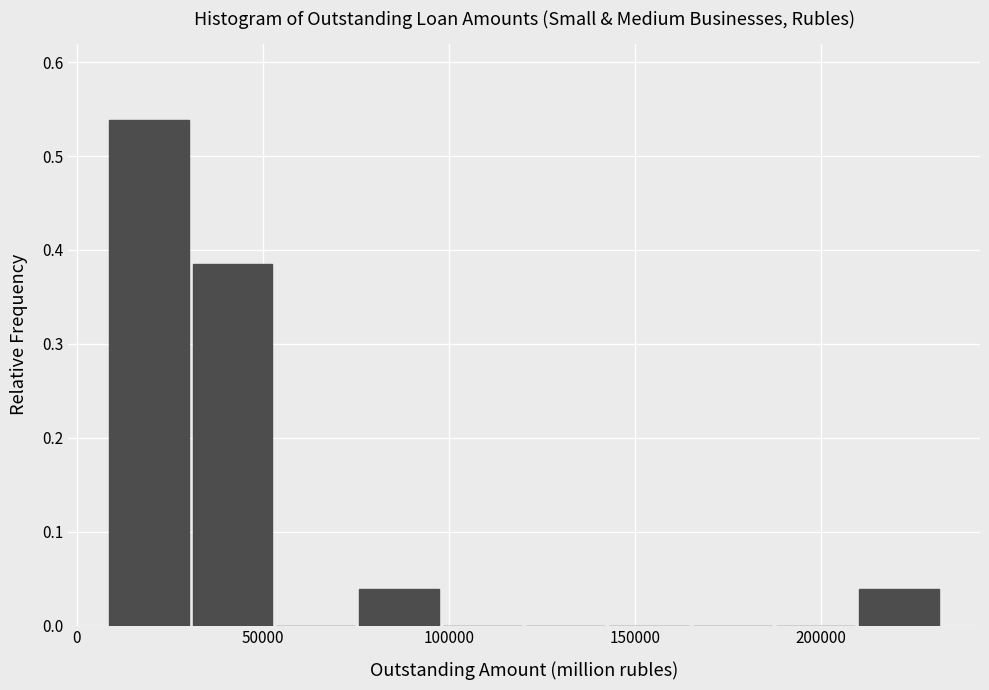

Reading left to right, list every bar in this chart as the range it spans on the x-axis followed by its height. Neither the bar edges nor the heights are printed on the chart, so give them approximately, as read against the axes.

10000 to 30000: 0.54
30000 to 55000: 0.38
55000 to 75000: 0
75000 to 100000: 0.04
100000 to 120000: 0
120000 to 145000: 0
145000 to 165000: 0
165000 to 190000: 0
190000 to 210000: 0
210000 to 235000: 0.04